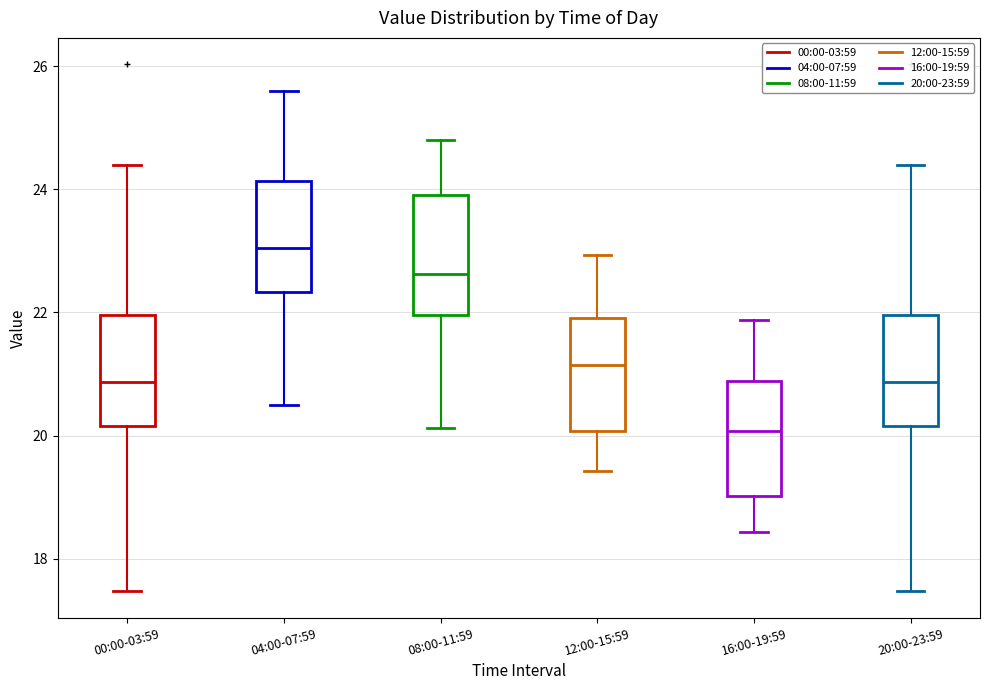

Reading left to right, transcribe this box plot: for each box, give where its median line is, the range the box spans, and where its two whiskers end, as read against the y-axis. The values are not printed on the chart, so give them approximately, as read against the axis.

00:00-03:59: median 20.8, box 20.2 to 22.0, whiskers 17.4 to 24.4
04:00-07:59: median 23.0, box 22.4 to 24.2, whiskers 20.6 to 25.6
08:00-11:59: median 22.6, box 22.0 to 24.0, whiskers 20.2 to 24.8
12:00-15:59: median 21.2, box 20.0 to 22.0, whiskers 19.4 to 23.0
16:00-19:59: median 20.0, box 19.0 to 20.8, whiskers 18.4 to 21.8
20:00-23:59: median 20.8, box 20.2 to 22.0, whiskers 17.4 to 24.4